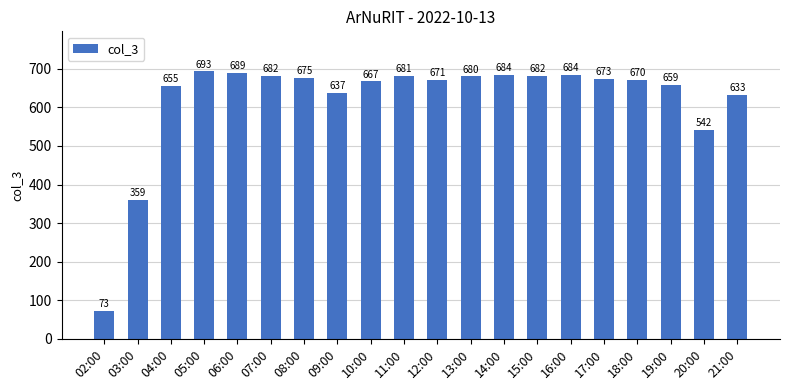

What is the sum of all values?

12389